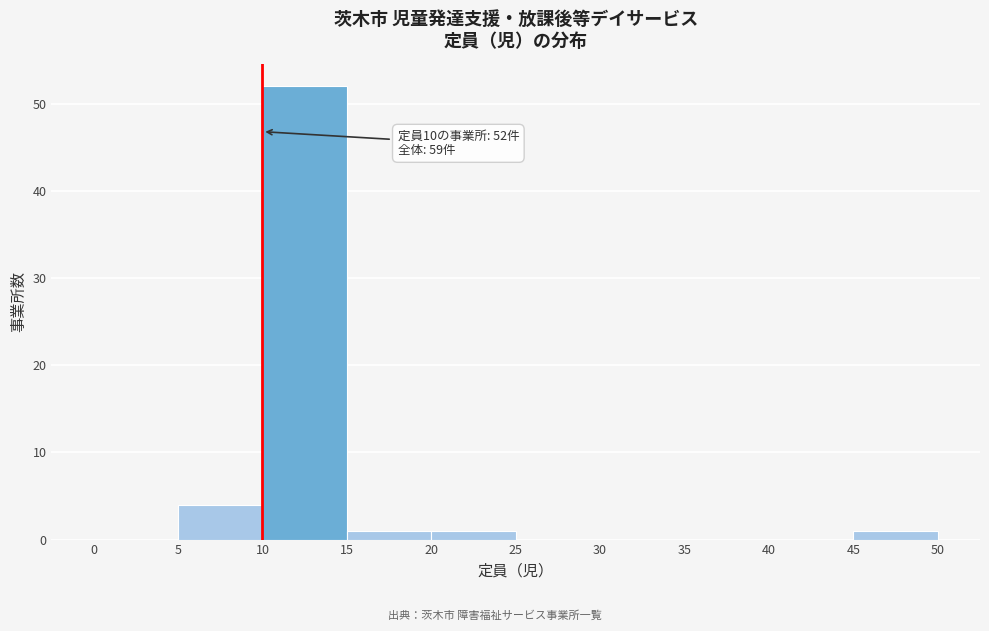

Which range on the x-axis has the tallest bar?

10 to 15